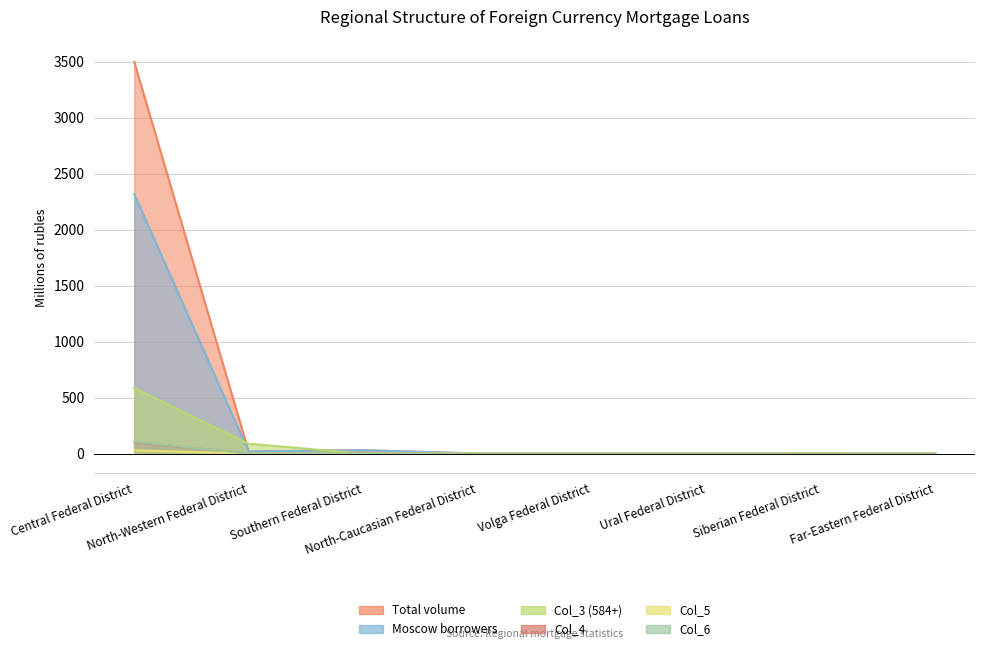

Reading left to right, what are all the values shown in this chart?

Total volume: 3499	18	30	0	0	0	3	0
Moscow borrowers: 2318	18	30	0	0	0	0	0
Col_3 (584+): 584	88	0	0	0	0	0	2
Col_4: 102	0	0	0	0	0	0	0
Col_5: 29	0	0	0	0	0	0	0
Col_6: 105	0	0	0	0	0	0	0